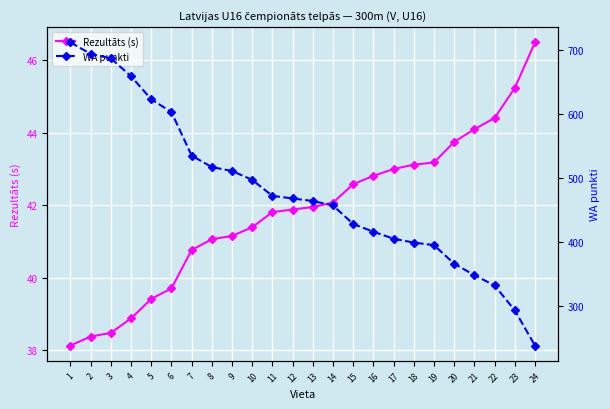

True or false: Rezultāts (s) and WA punkti cross at least once.

False